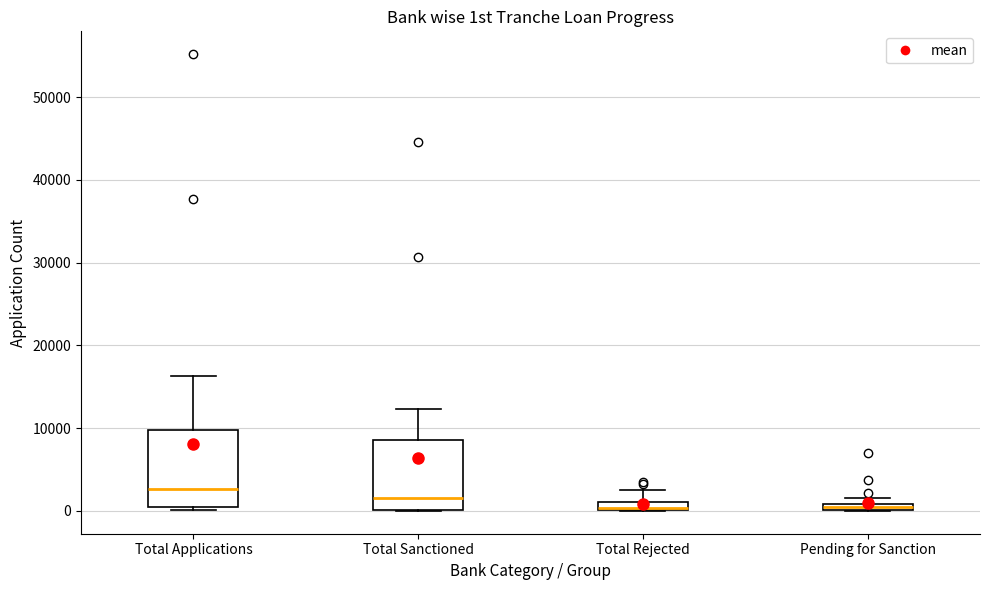

Where does the upper whisker of the box for Total Applications end on the y-axis? The values are not printed on the chart, so give them approximately, as read against the axis.

16000